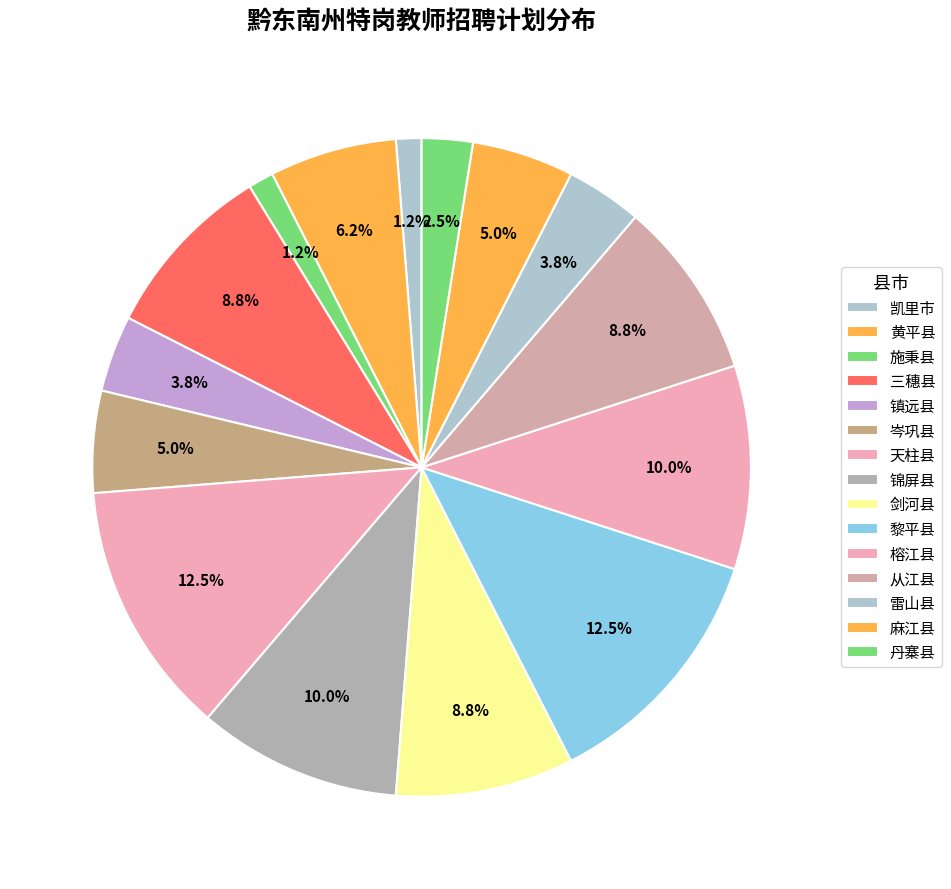

What percentage is the 天柱县 slice, to the nearest percent?

12%